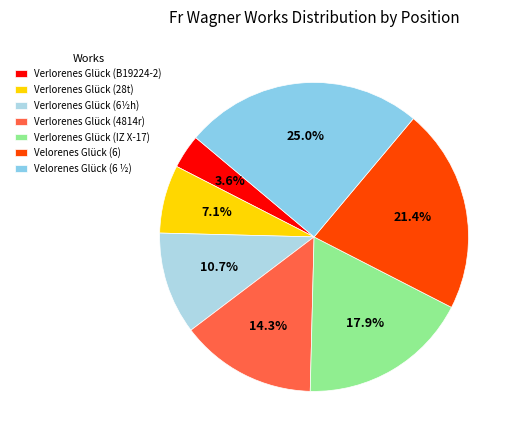

Rank the categories by value from lowest to highest.

Verlorenes Glück (B19224-2), Verlorenes Glück (28t), Verlorenes Glück (6½h), Verlorenes Glück (4814r), Verlorenes Glück (IZ X-17), Velorenes Glück (6), Velorenes Glück (6 ½)